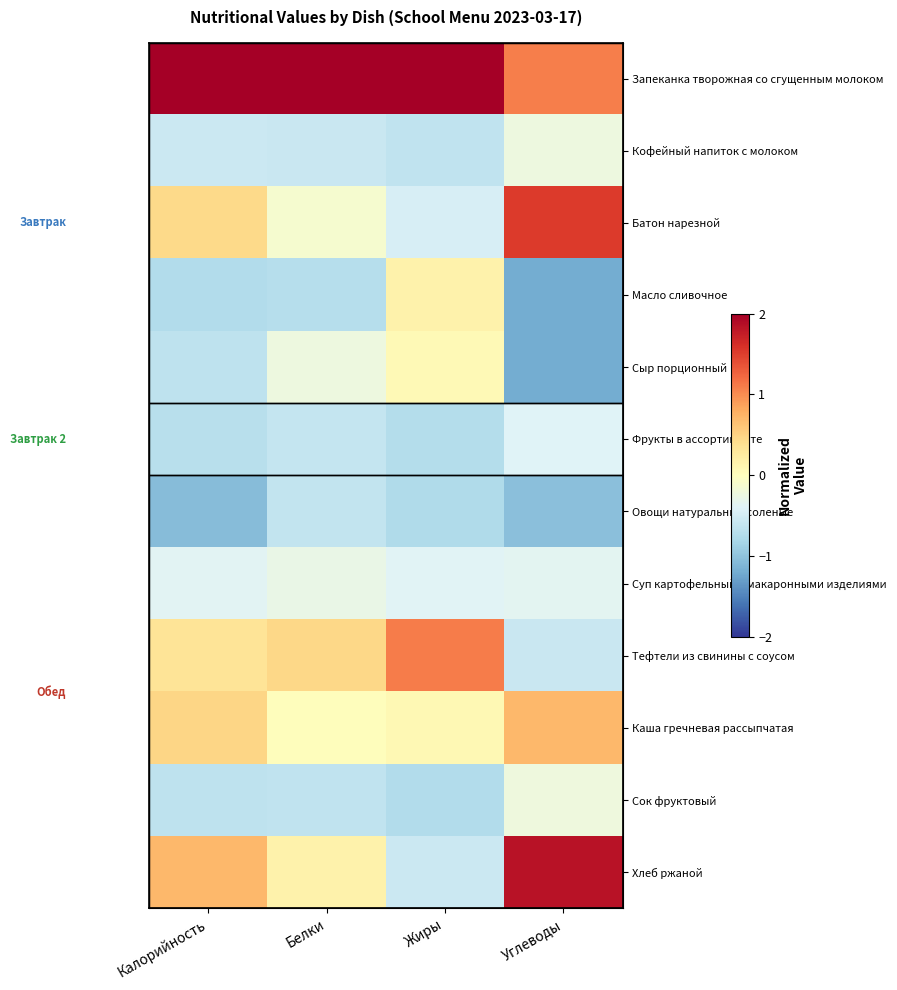

What is the difference between the maximum and second lowest values in the Масло сливочное series?

0.9